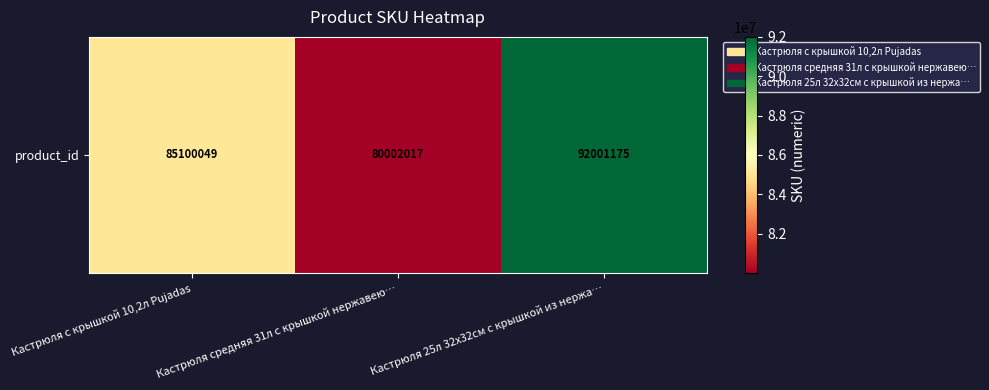

The value at Кастрюля средняя 31л с крышкой нержавею… is 19428261. True or false?

False